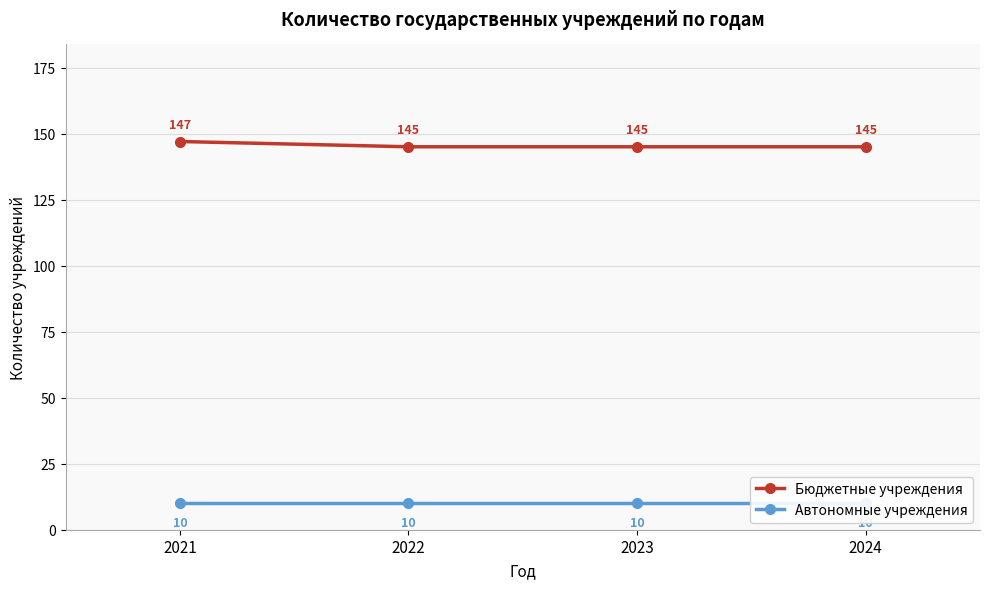

Count the number of data series in this chart.

2